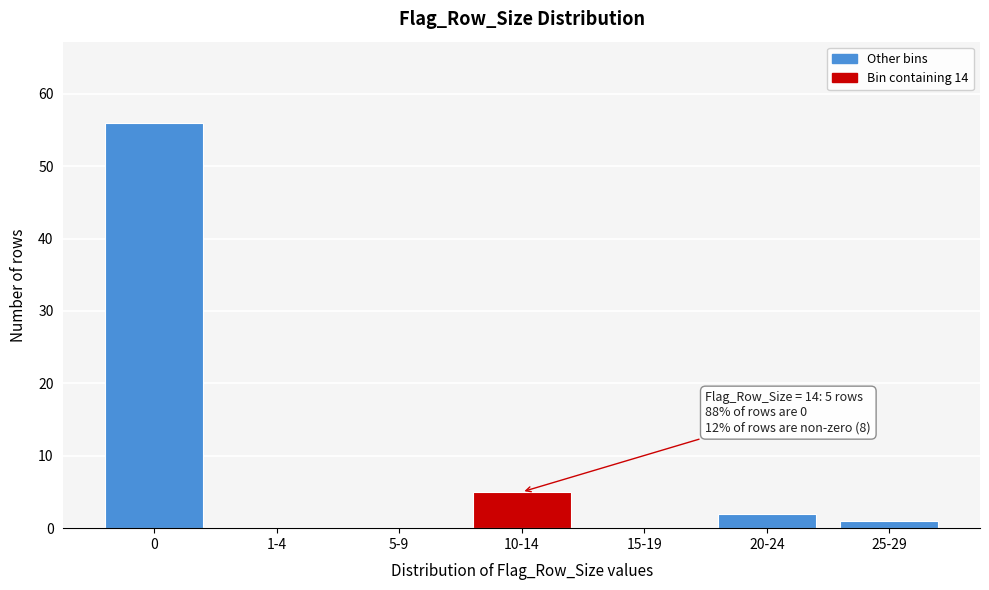

Reading right to left, transcribe all the data shown in this chart.

25-29=1	20-24=2	15-19=0	10-14=5	5-9=0	1-4=0	0=56